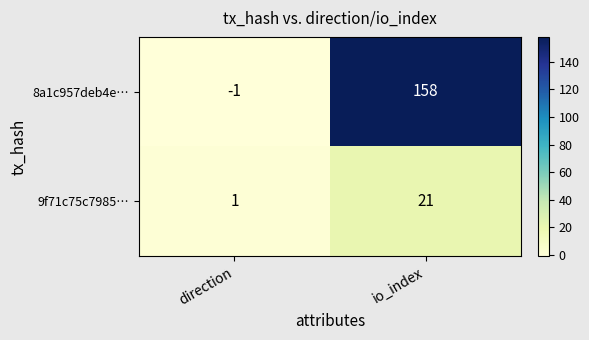

Reading right to left, extract all data points from this chart.

8a1c957deb4e…: 158	-1
9f71c75c7985…: 21	1